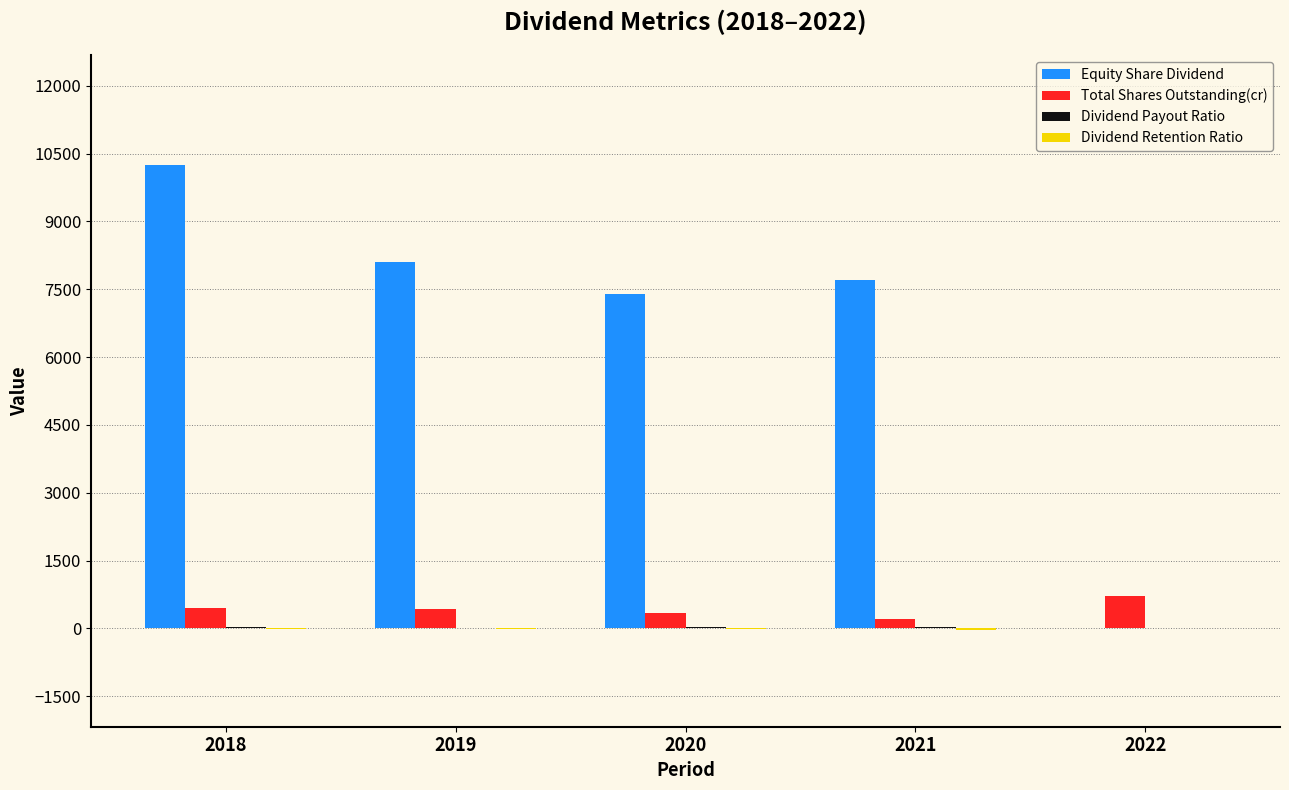

At which category is the sum across all series the highest?

2018